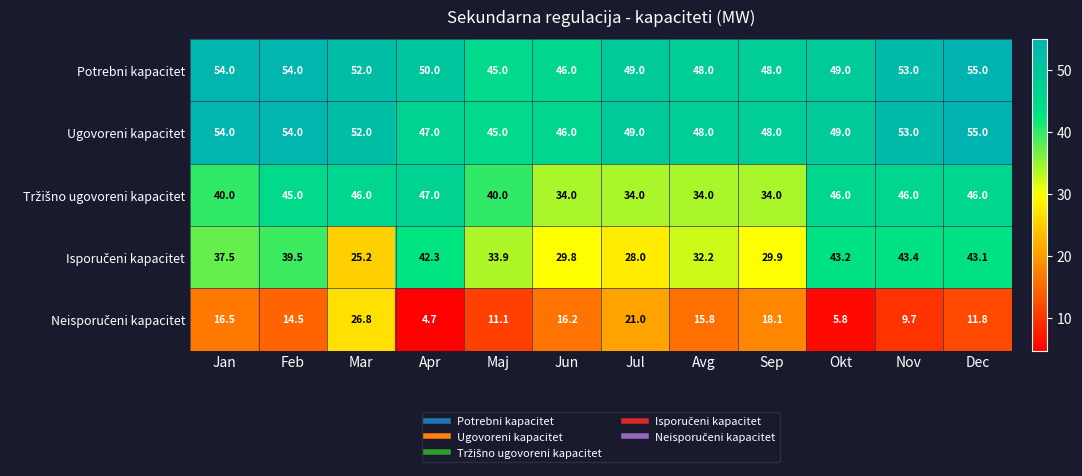

How many data points does each series have?

12